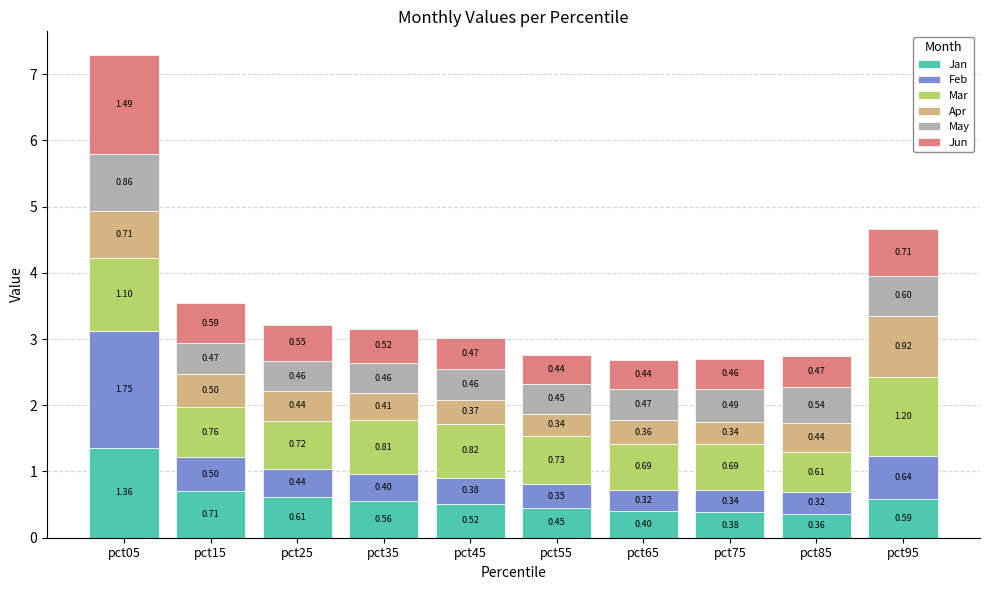

What is the total value across all series at pct55?

2.8